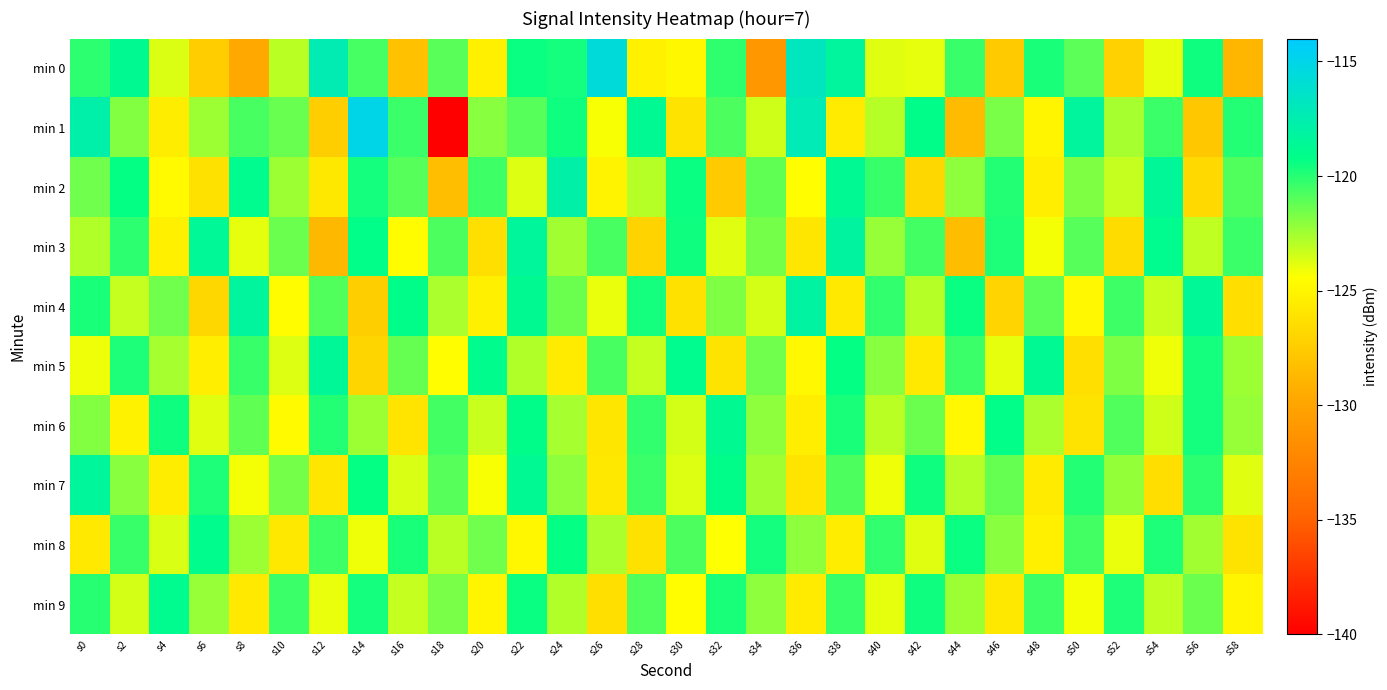

Which category has the highest value across all series?

s14